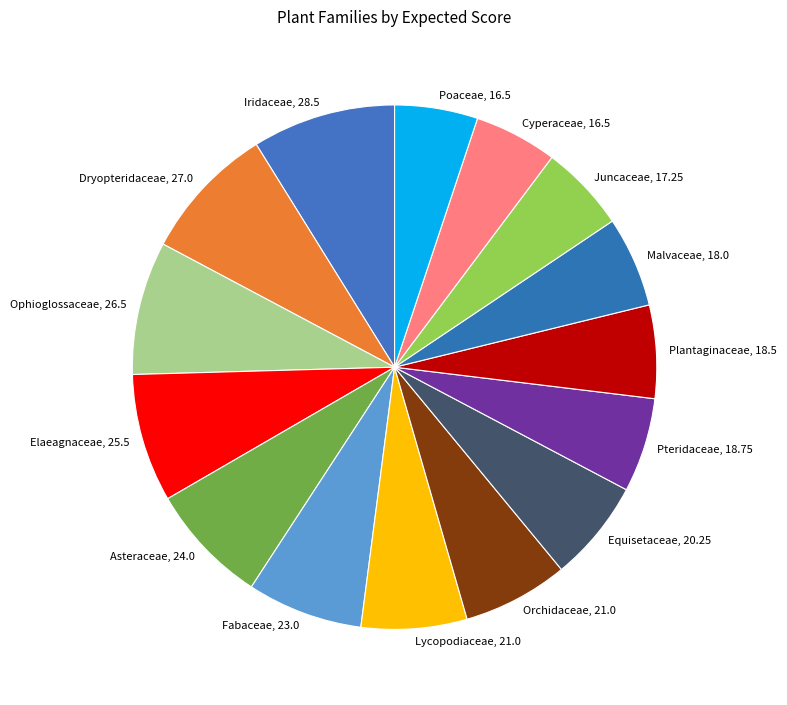

Between Ophioglossaceae and Pteridaceae, which is larger?

Ophioglossaceae